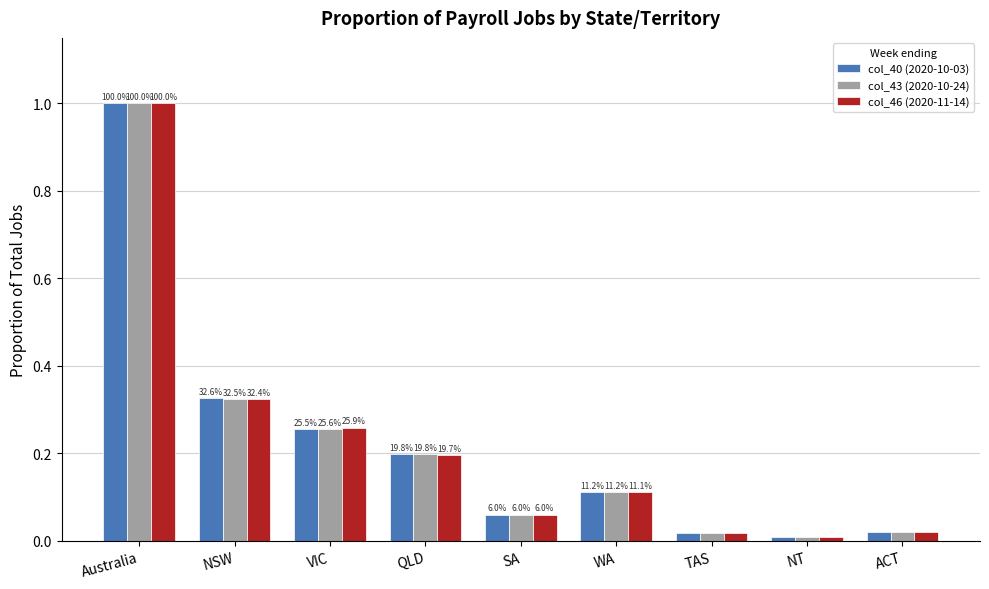

At which label does col_40 (2020-10-03) reach its minimum?

NT